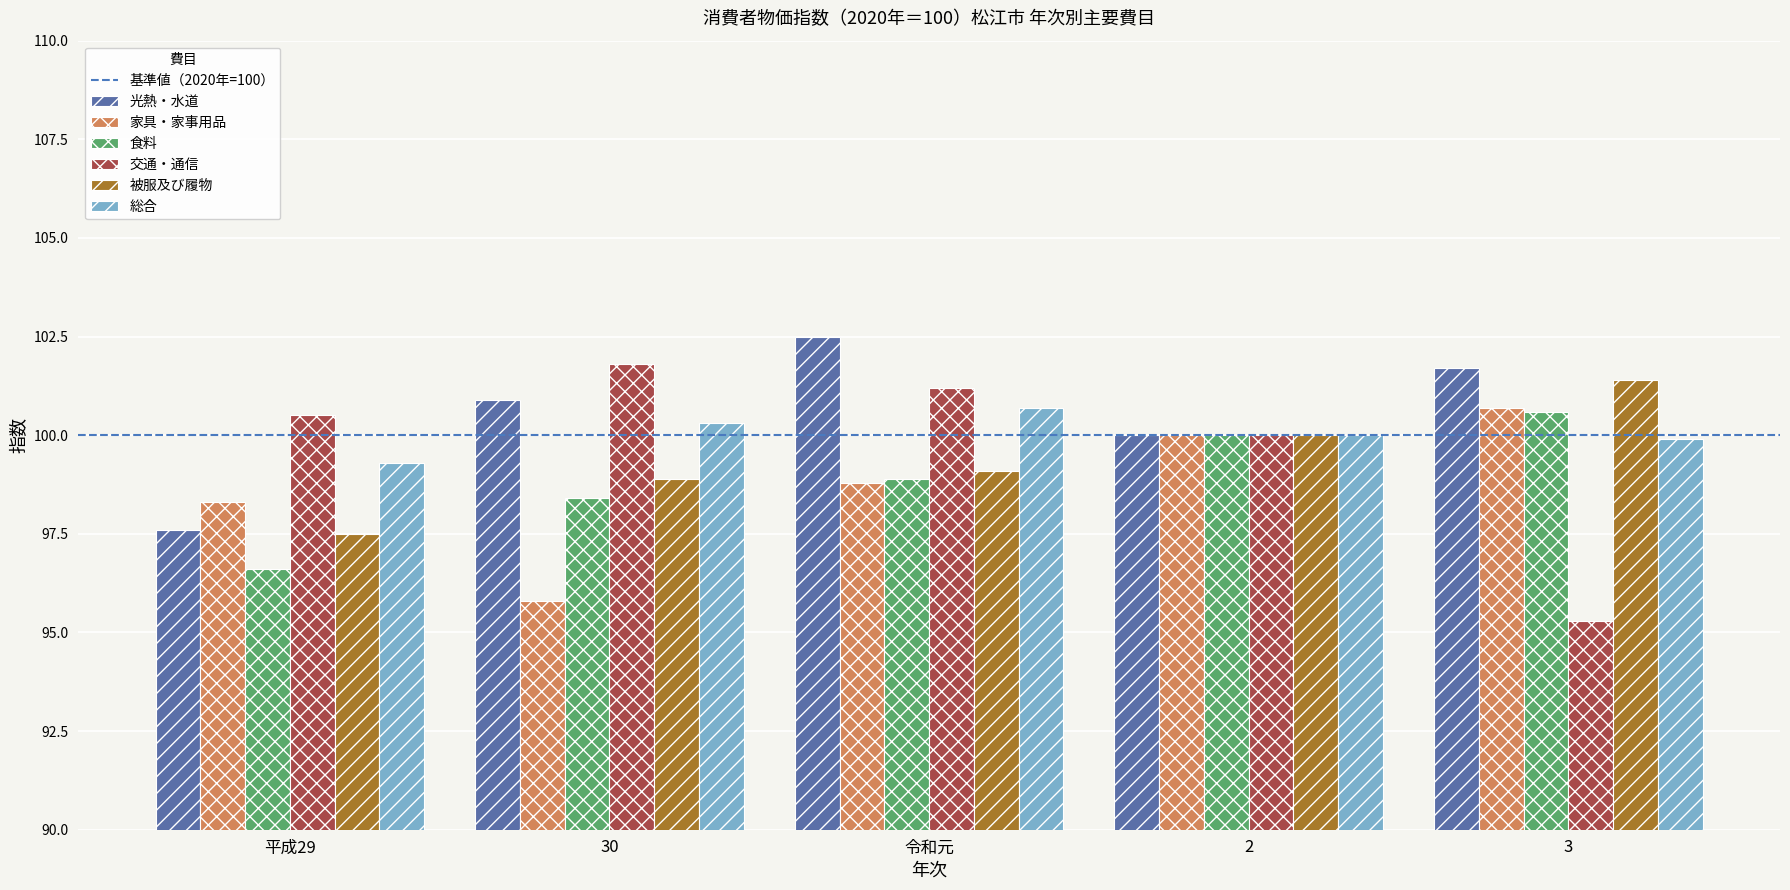

What is the sum of the 交通・通信 values at 令和元 and 3?

196.5